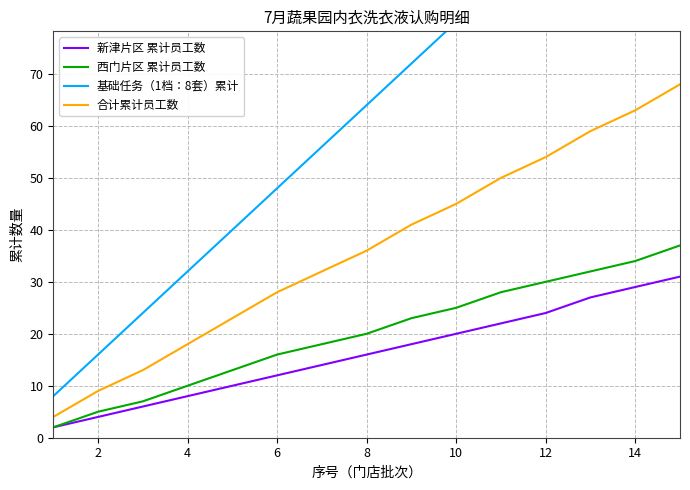

True or false: 新津片区 累计员工数 and 基础任务（1档：8套）累计 cross at least once.

False